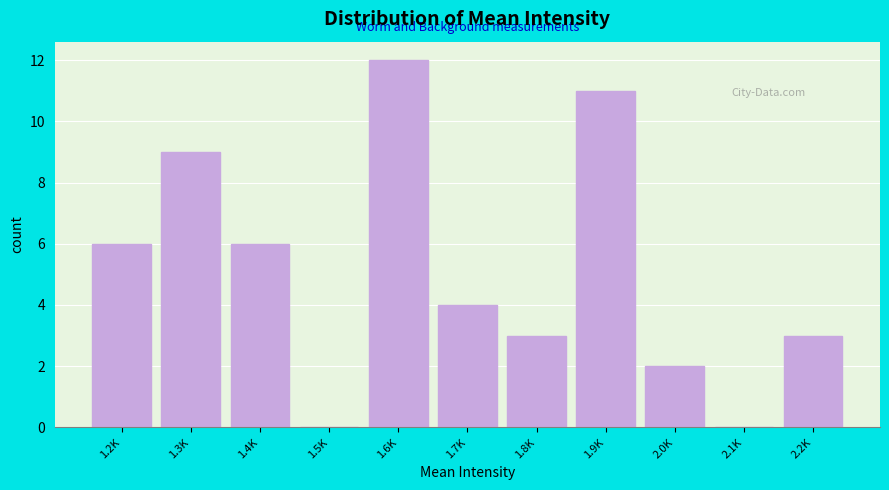

Reading left to right, list all the values displayed in this chart.

1.2K=6	1.3K=9	1.4K=6	1.5K=0	1.6K=12	1.7K=4	1.8K=3	1.9K=11	2.0K=2	2.1K=0	2.2K=3